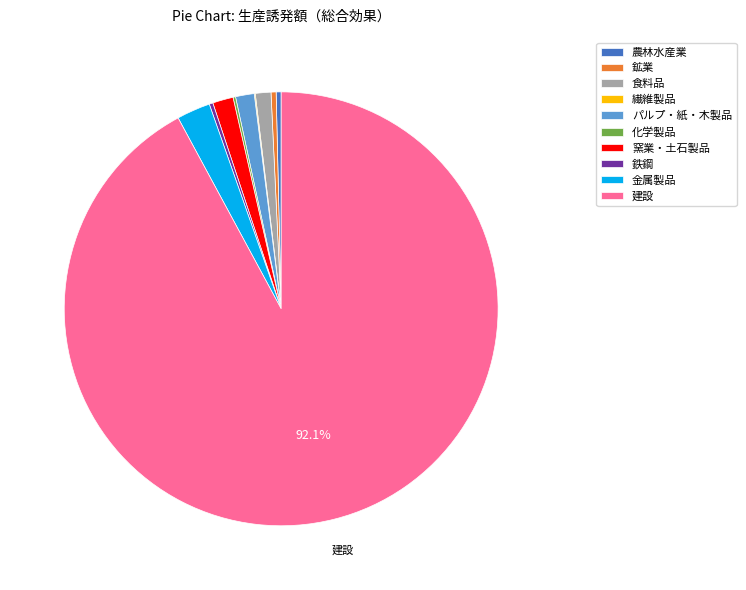

What is the ratio of the value at 農林水産業 to the value at 鉱業?

1.0